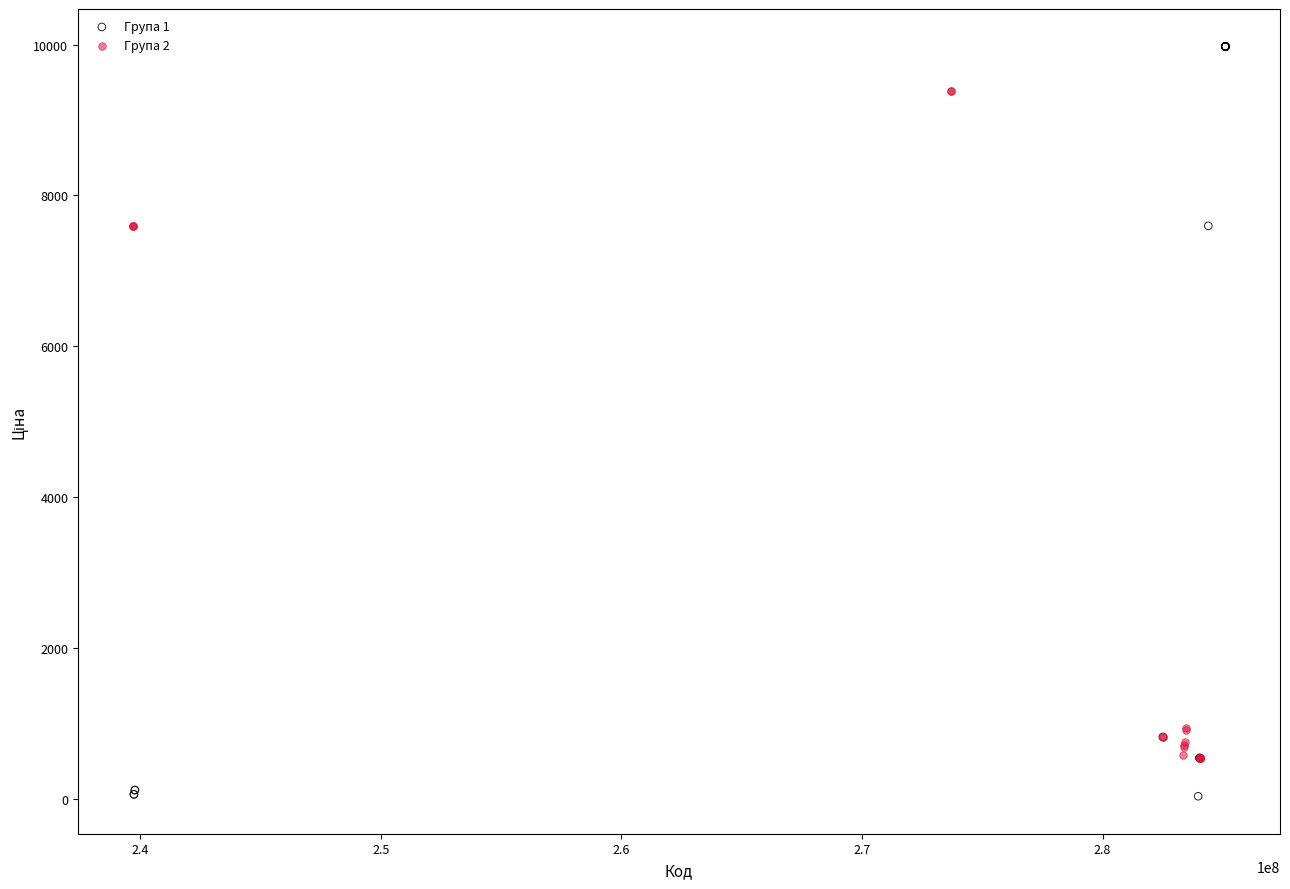

Which series has the largest Y range (max minus min)?

Група 1